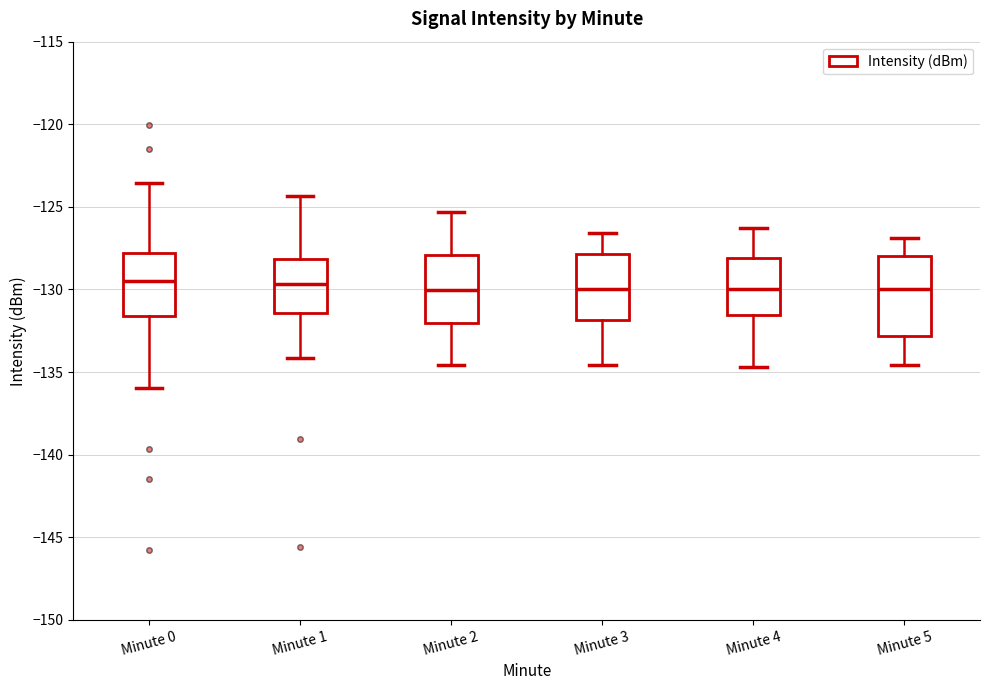

Reading left to right, read every box against the y-axis: the position of its median line, the range the box covers, and the ends of its whiskers. The values are not printed on the chart, so give them approximately, as read against the axis.

Minute 0: median -129.5, box -131.5 to -128.0, whiskers -136.0 to -123.5
Minute 1: median -129.5, box -131.5 to -128.0, whiskers -134.0 to -124.5
Minute 2: median -130.0, box -132.0 to -128.0, whiskers -134.5 to -125.5
Minute 3: median -130.0, box -132.0 to -128.0, whiskers -134.5 to -126.5
Minute 4: median -130.0, box -131.5 to -128.0, whiskers -134.5 to -126.5
Minute 5: median -130.0, box -133.0 to -128.0, whiskers -134.5 to -127.0